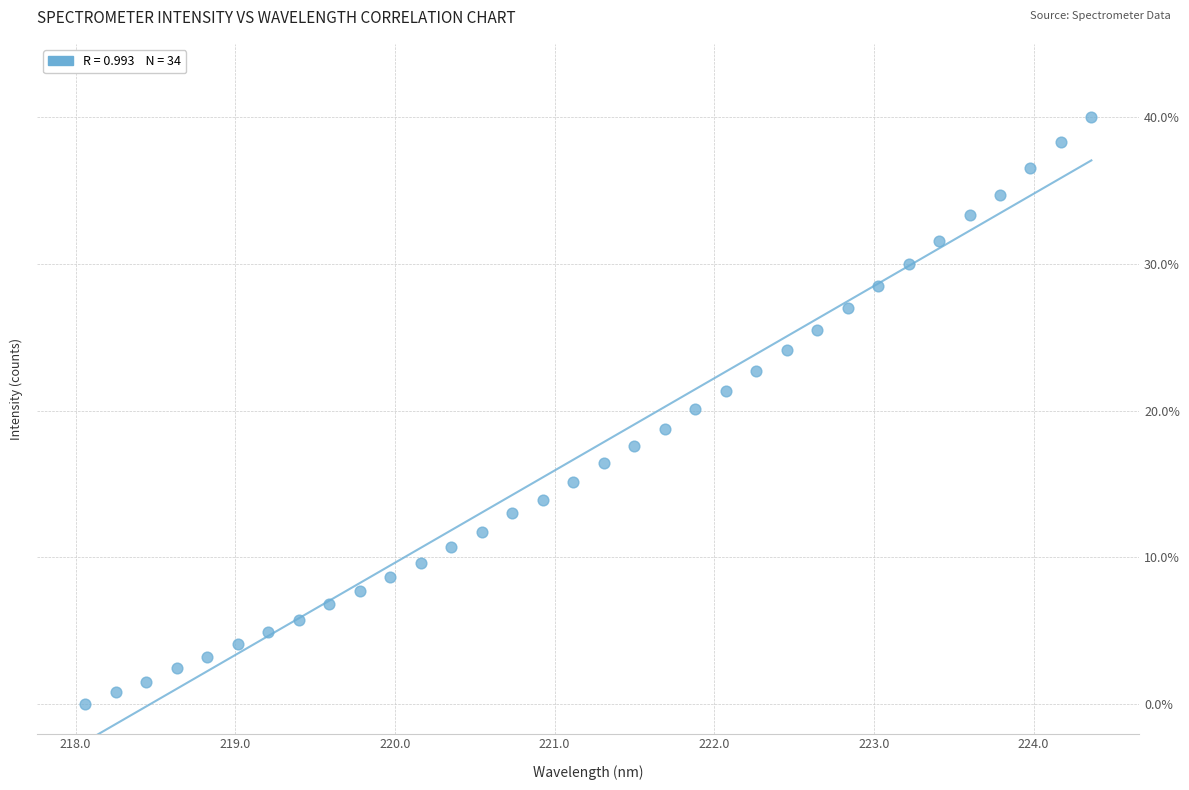

What is the range of X values (max minus min)?

6.3